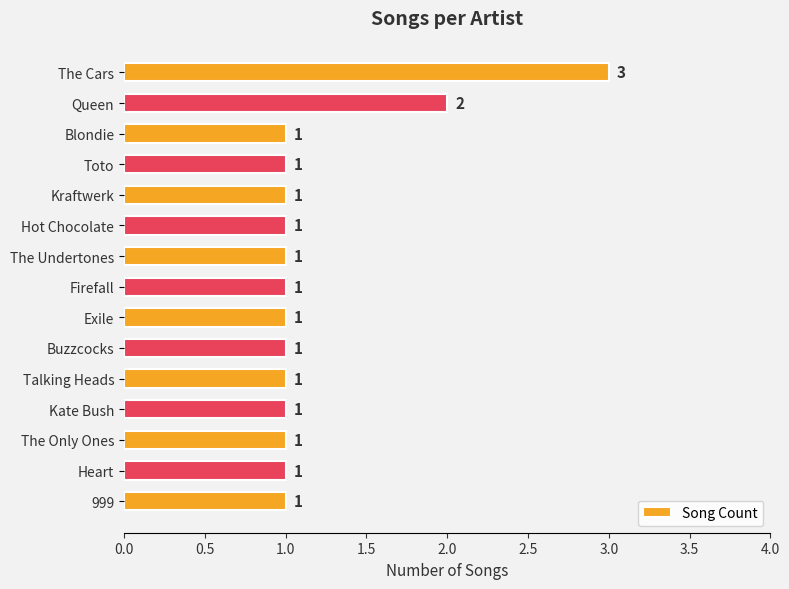

Between The Cars and Toto, which is larger?

The Cars